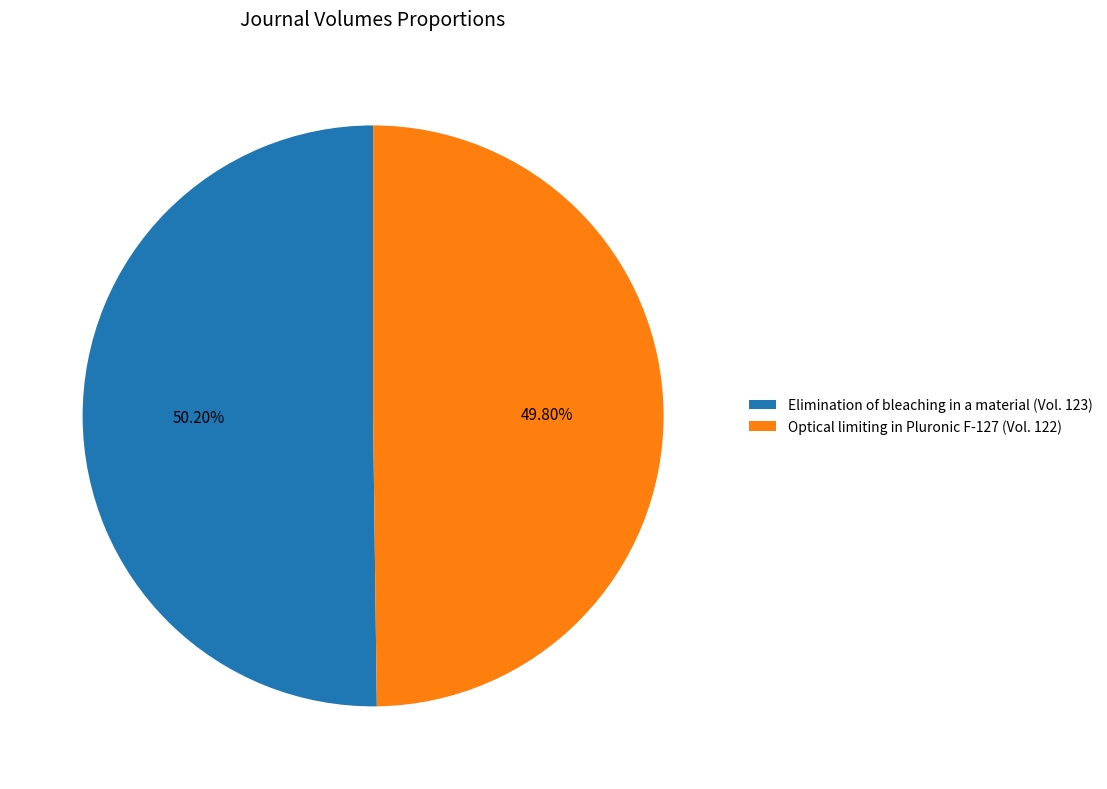

Approximately how many times larger is the value at Elimination of bleaching in a material (Vol. 123) compared to Optical limiting in Pluronic F-127 (Vol. 122)?

1.0